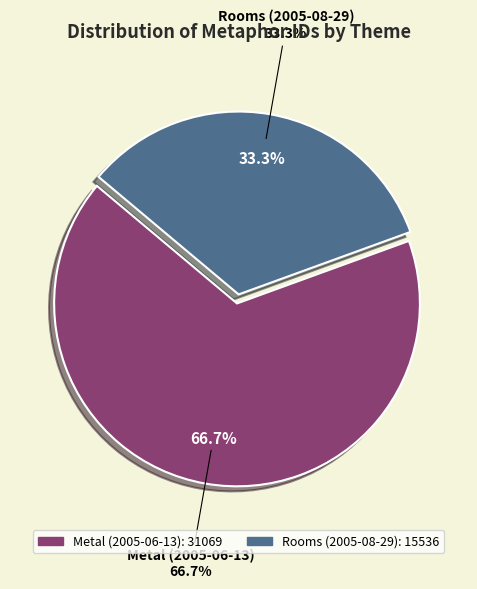

The Metal (2005-06-13) slice represents 46% of the pie. True or false?

False